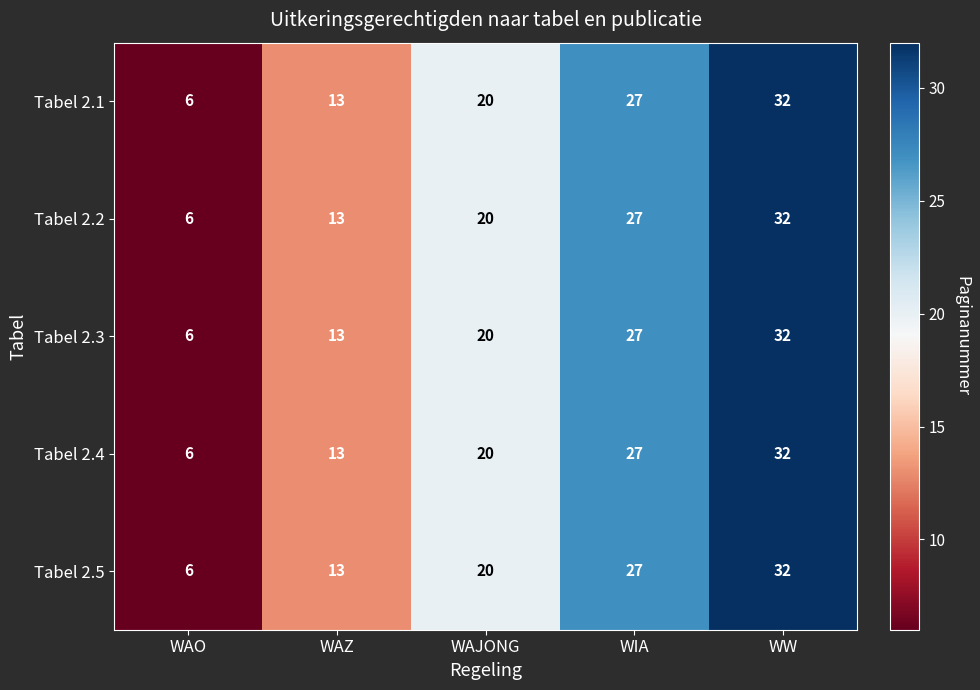

What is the average value of the Tabel 2.4 series?

20